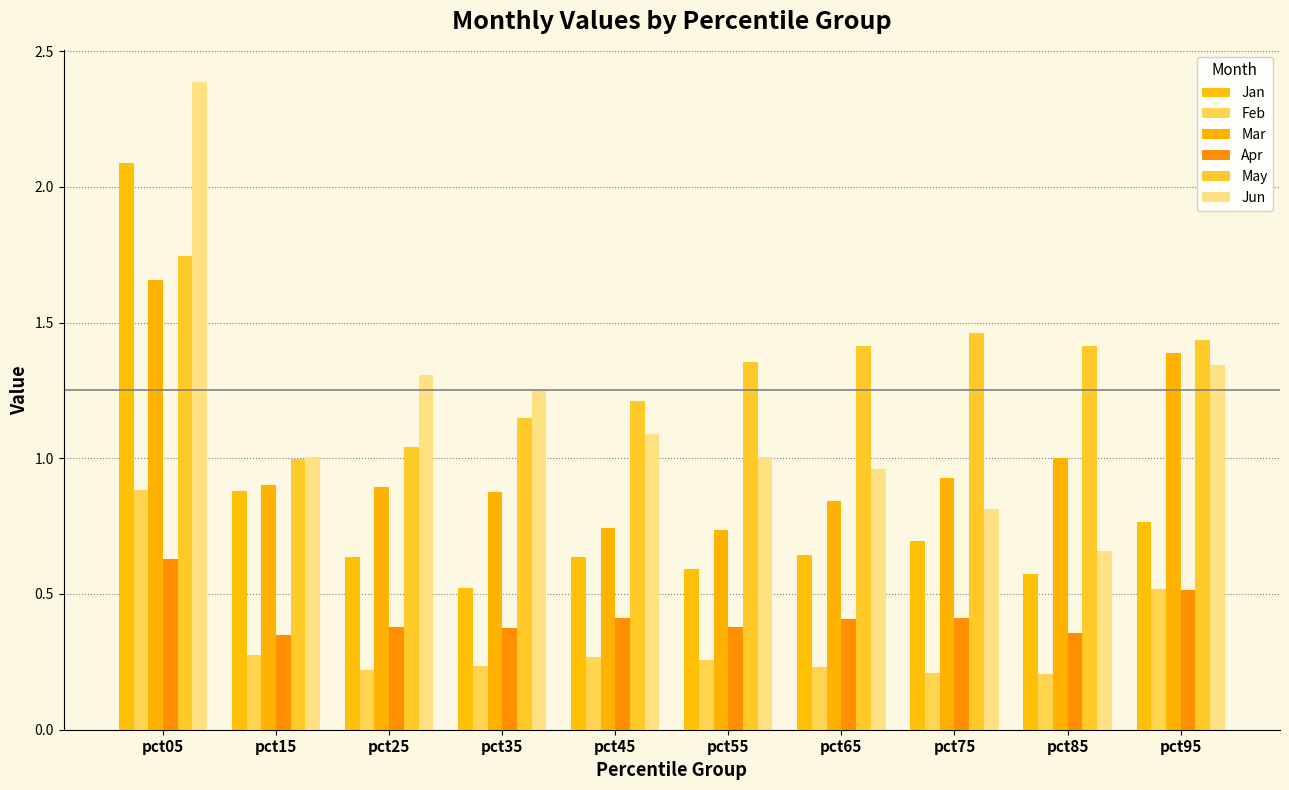

At how many categories does at least one series exceed 1?

10